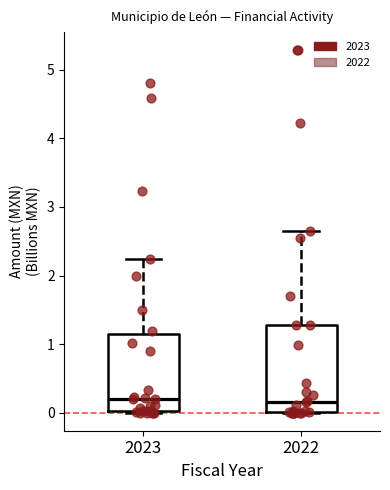

Reading left to right, read every box against the y-axis: the position of its median line, the range the box covers, and the ends of its whiskers. The values are not printed on the chart, so give them approximately, as read against the axis.

2023: median 0.2, box 0.0 to 1.2, whiskers 0.0 to 2.2
2022: median 0.2, box 0.0 to 1.3, whiskers 0.0 to 2.6